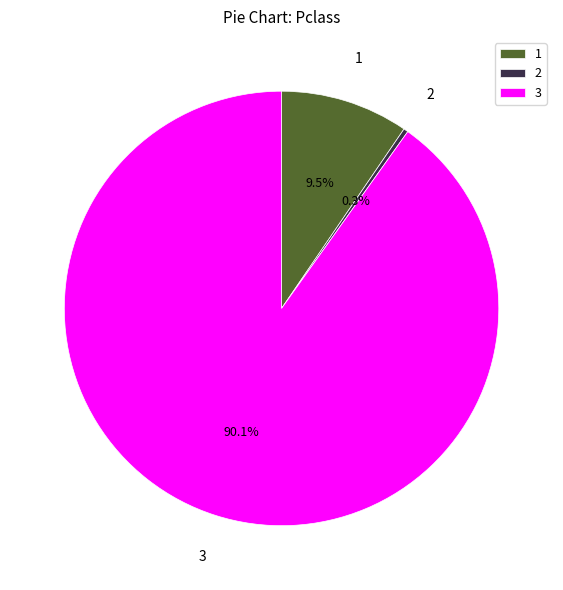

What is the smallest slice in the pie chart?

2